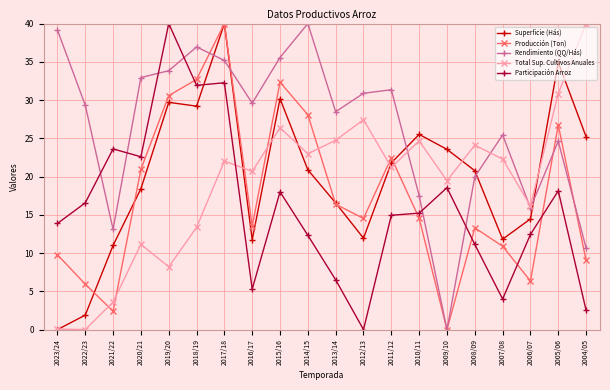

True or false: Superficie (Hás) and Participación Arroz intersect in this chart.

True